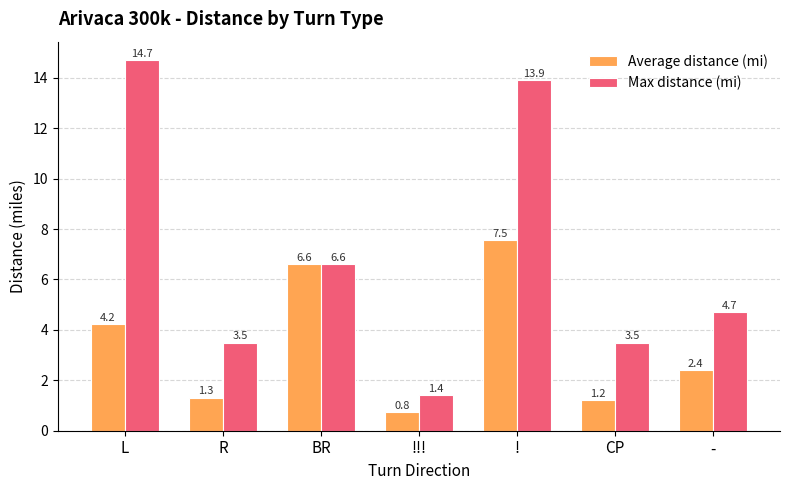

Rank the series at CP from highest to lowest value.

Max distance (mi), Average distance (mi)